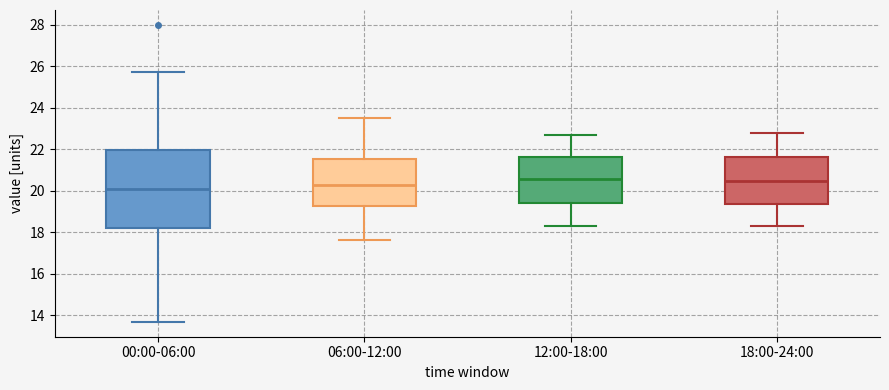

Which box is the tallest, from its lower edge to its upper edge?

00:00-06:00